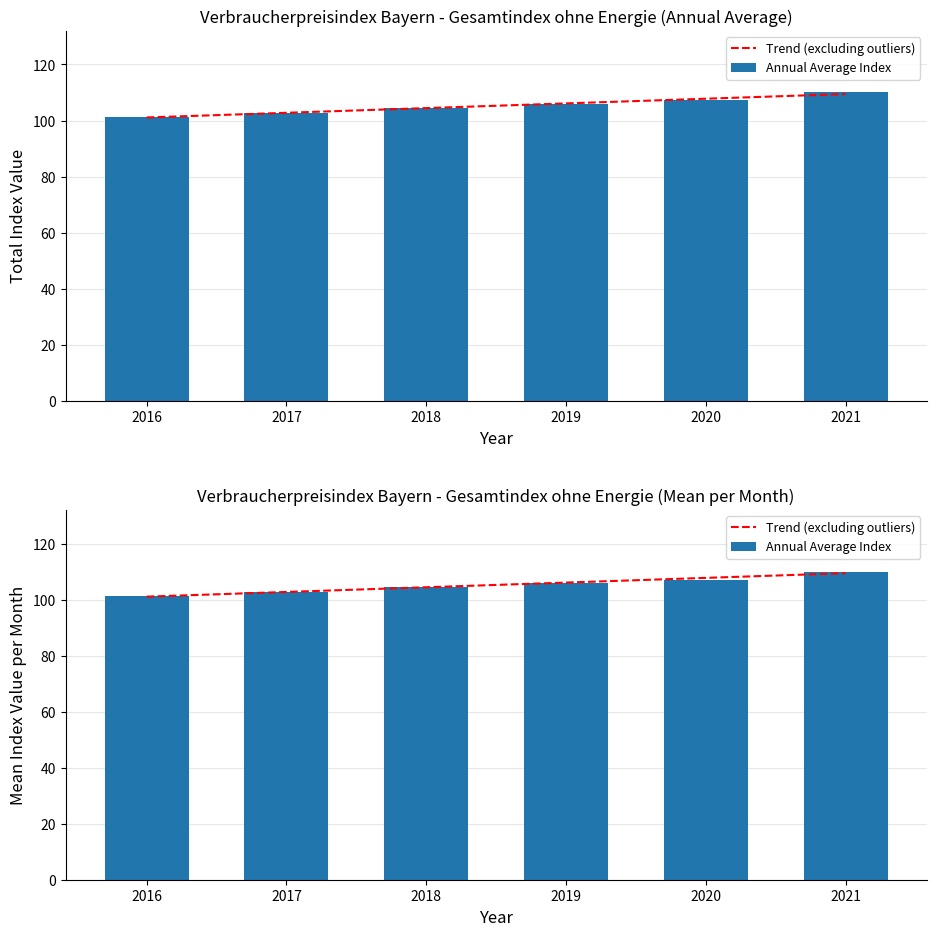

The chart shows a value of 104.4 at 2018. True or false?

True